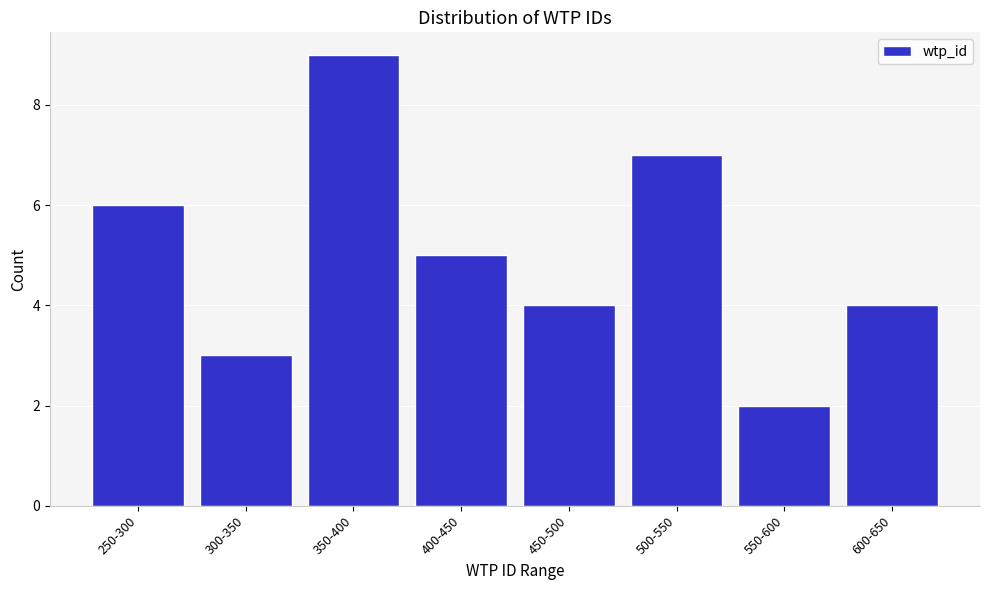

Reading left to right, list all the values displayed in this chart.

250-300=6	300-350=3	350-400=9	400-450=5	450-500=4	500-550=7	550-600=2	600-650=4